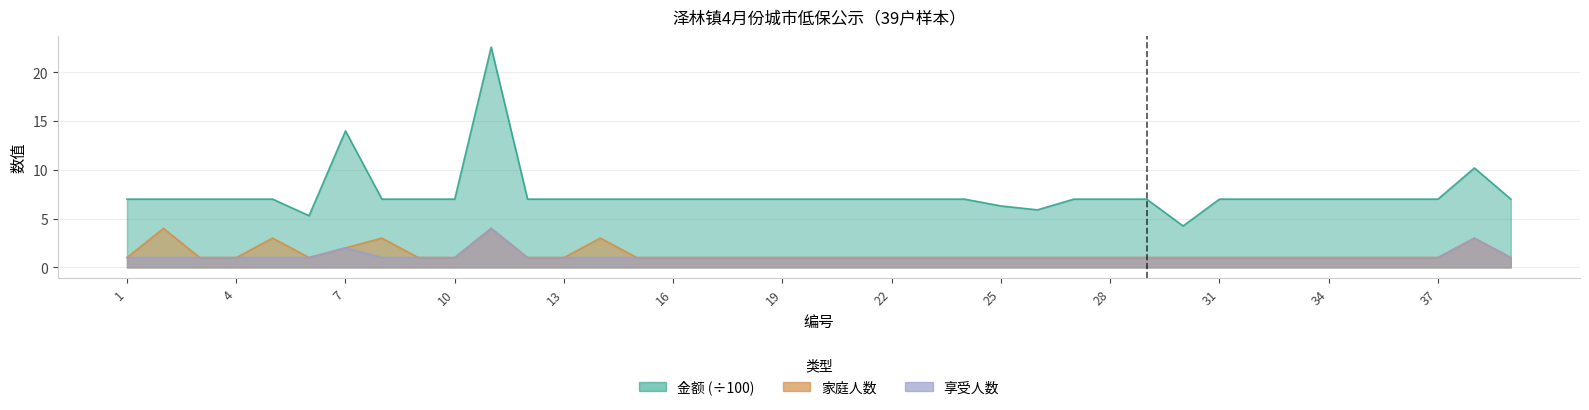

Rank the series by their maximum value, from lowest to highest.

家庭人数, 享受人数, 金额